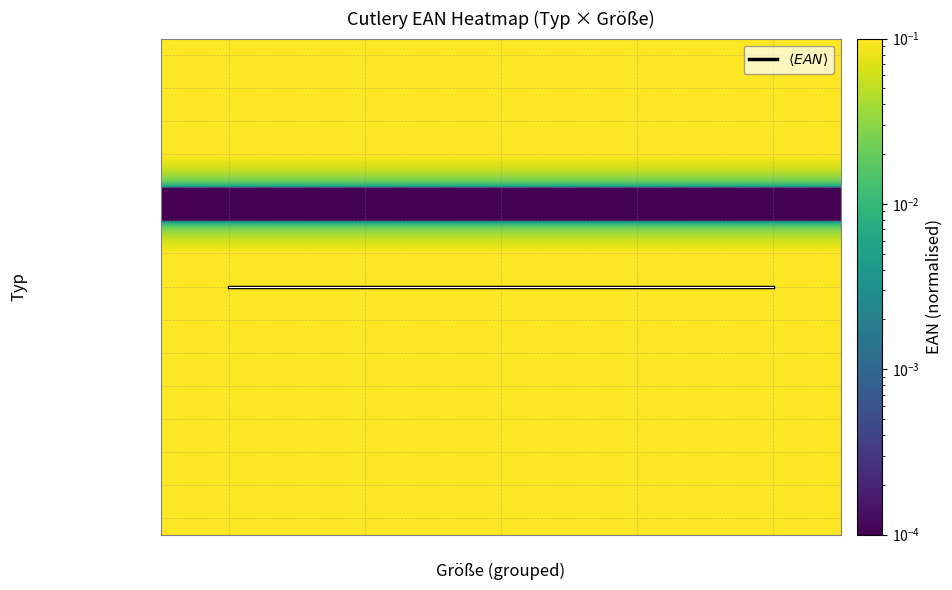

True or false: Dessertmesser has a value of 0.0 at 140–155.

True